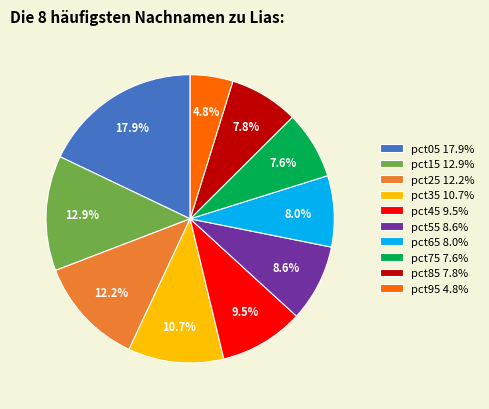

True or false: pct35 accounts for 11% of the total.

True